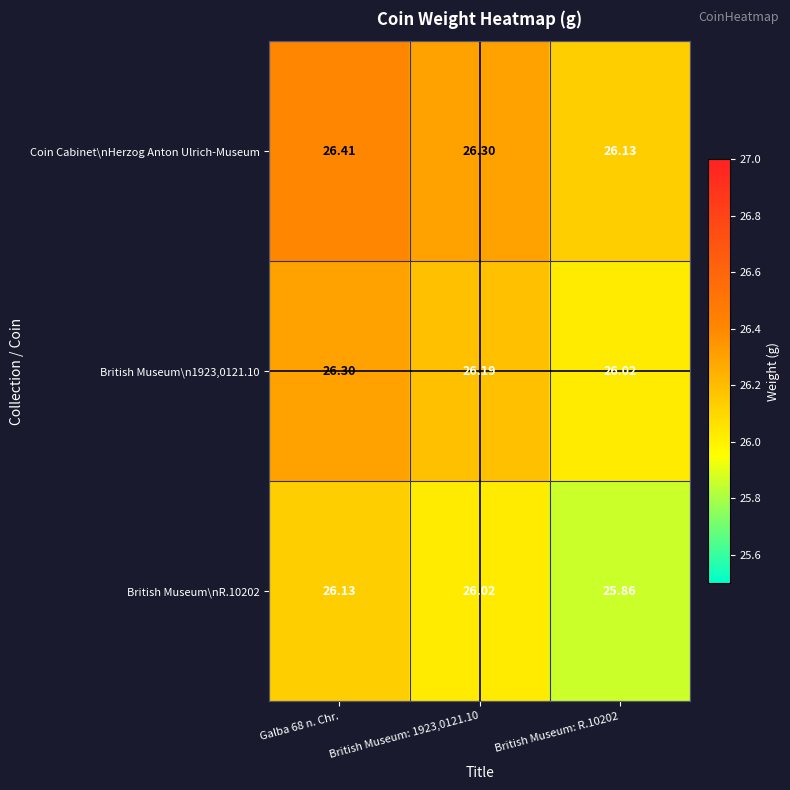

Is the value of British Museum\nR.10202 at Galba 68 n. Chr. greater than the value of Coin Cabinet\nHerzog Anton Ulrich-Museum at British Museum: 1923,0121.10?

No